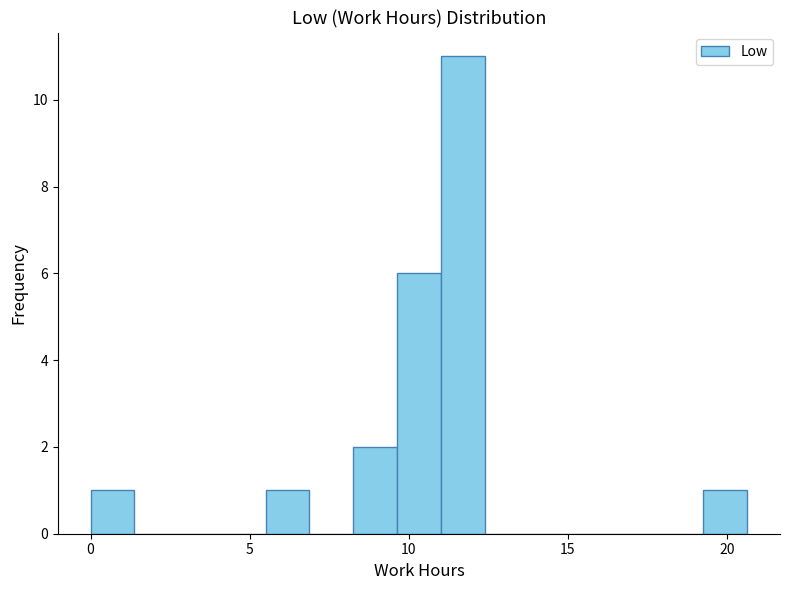

Read against the x-axis, roughly where is the centre of the tallest bar?

11.5